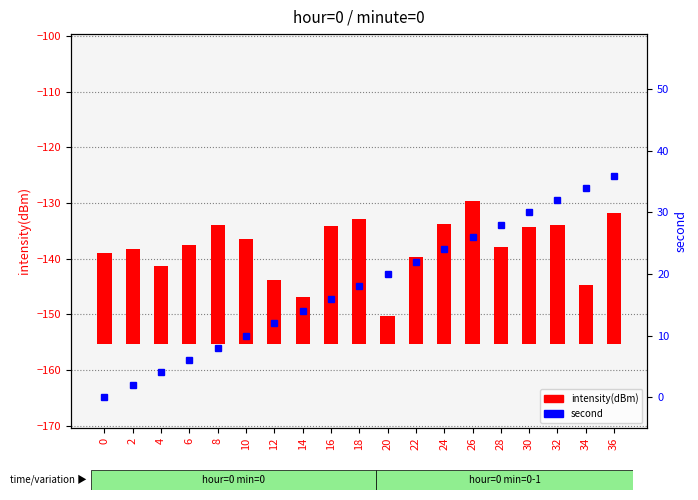

Which series has the largest total across all categories?

second